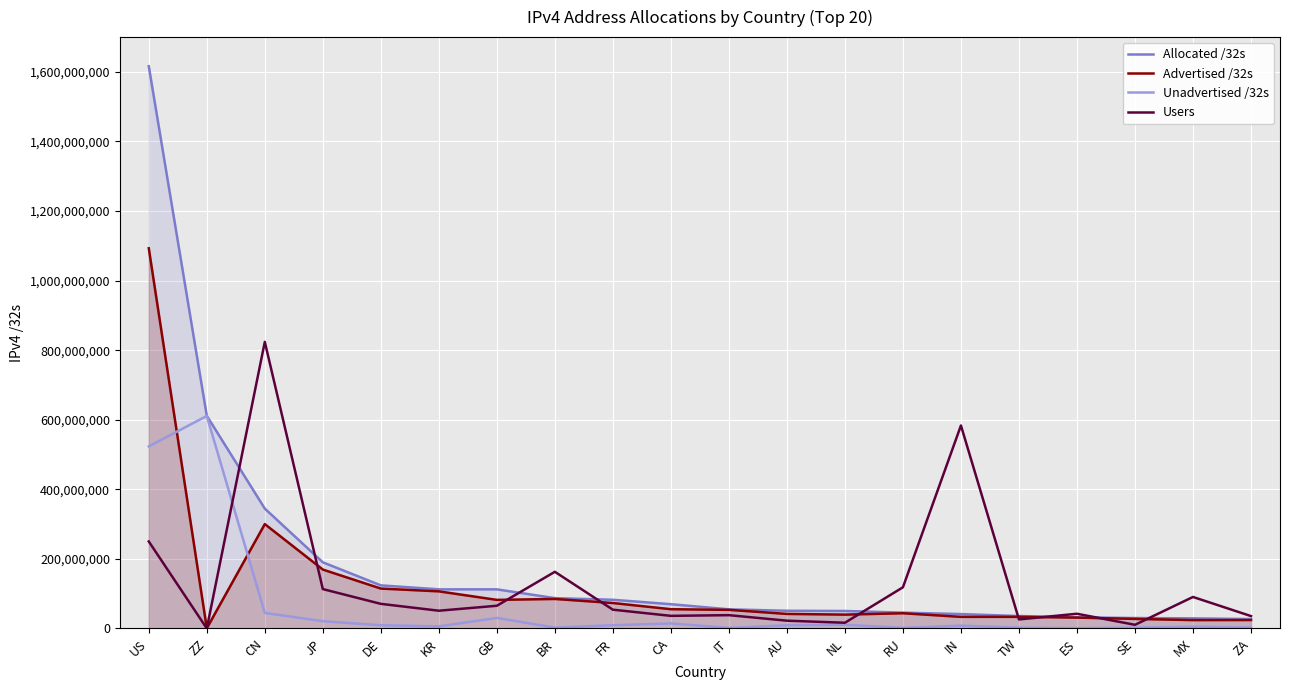

Which category has the lowest value across all series?

ZZ